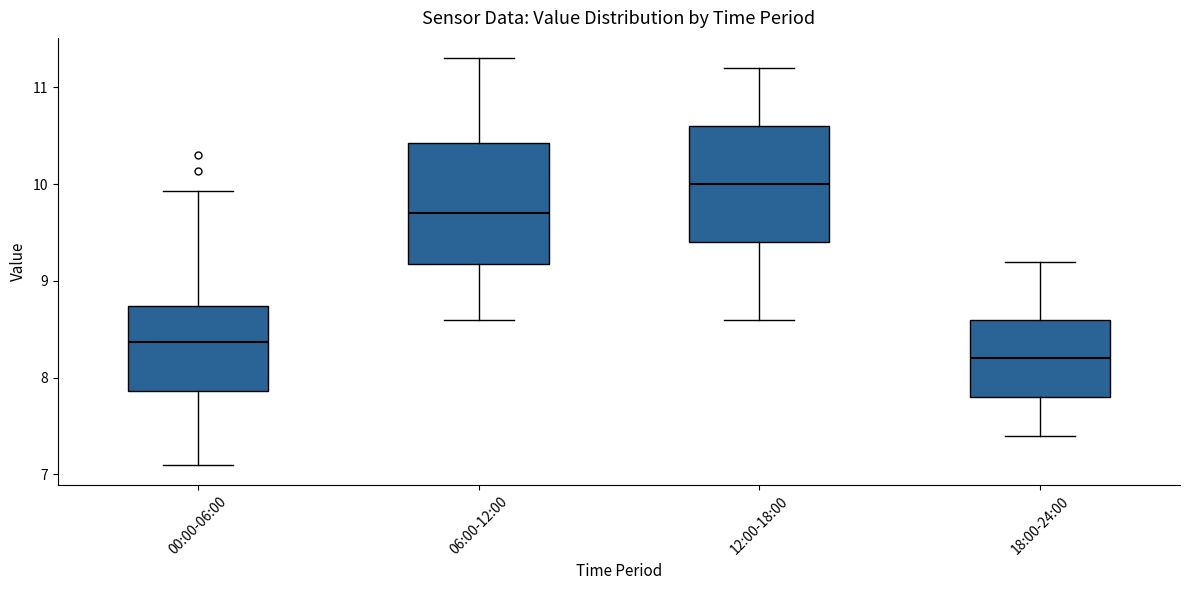

Reading left to right, read every box against the y-axis: the position of its median line, the range the box covers, and the ends of its whiskers. The values are not printed on the chart, so give them approximately, as read against the axis.

00:00-06:00: median 8.4, box 7.9 to 8.7, whiskers 7.1 to 9.9
06:00-12:00: median 9.7, box 9.2 to 10.4, whiskers 8.6 to 11.3
12:00-18:00: median 10.0, box 9.4 to 10.6, whiskers 8.6 to 11.2
18:00-24:00: median 8.2, box 7.8 to 8.6, whiskers 7.4 to 9.2